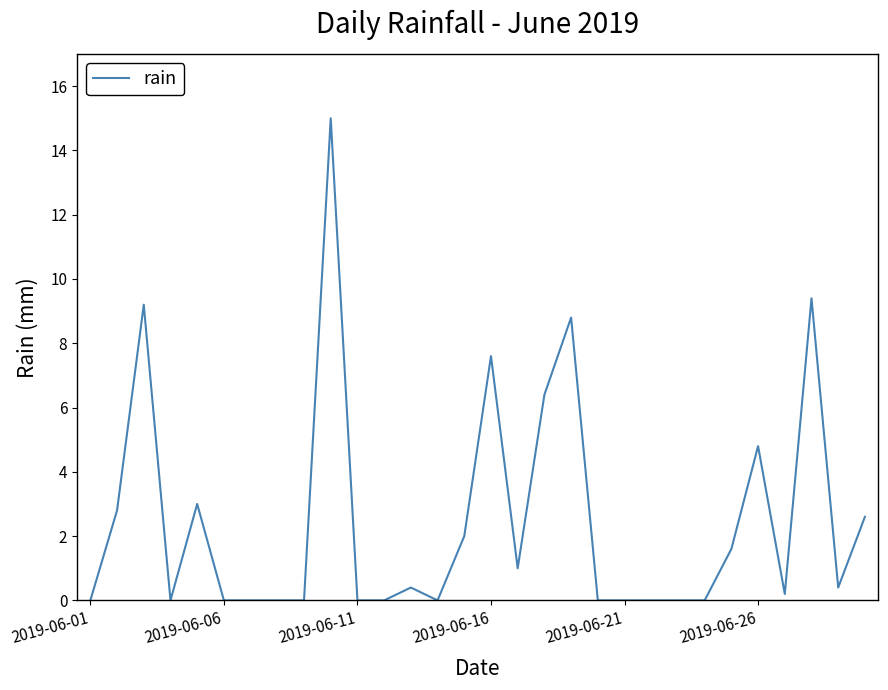

What is the difference between the maximum and minimum values?

15.0